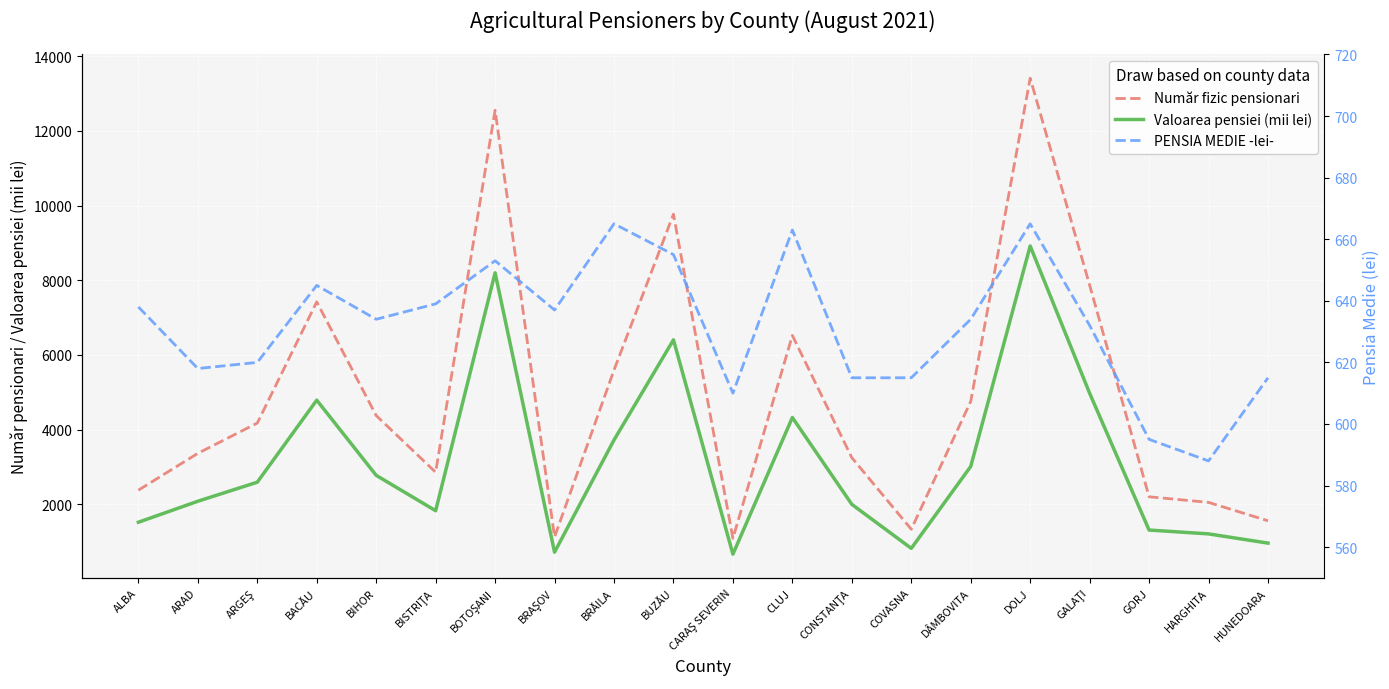

What is the difference between the PENSIA MEDIE -lei- values at GORJ and BISTRIŢA?

44.0